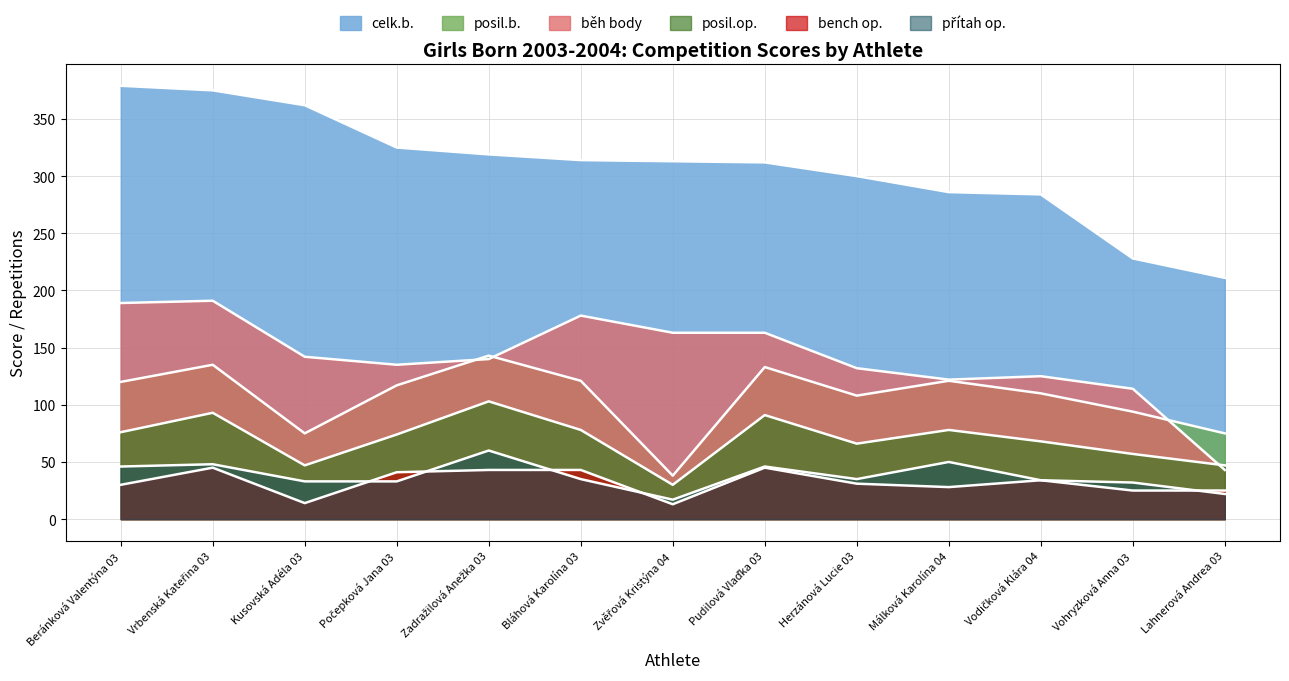

True or false: celk.b. has a value of 121 at Lahnerová Andrea 03.

False